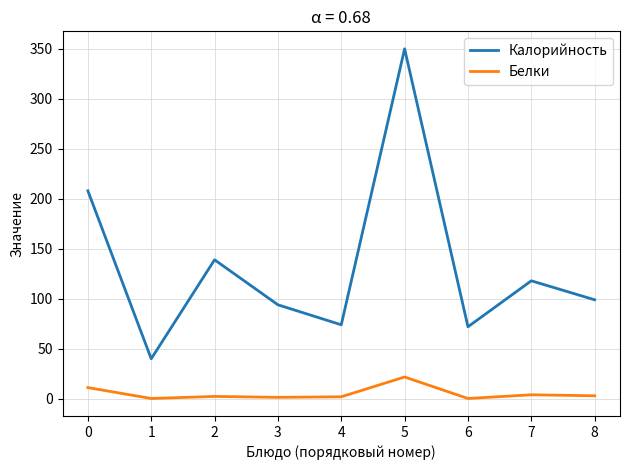

Is this an area chart (filled region under the line)?

No